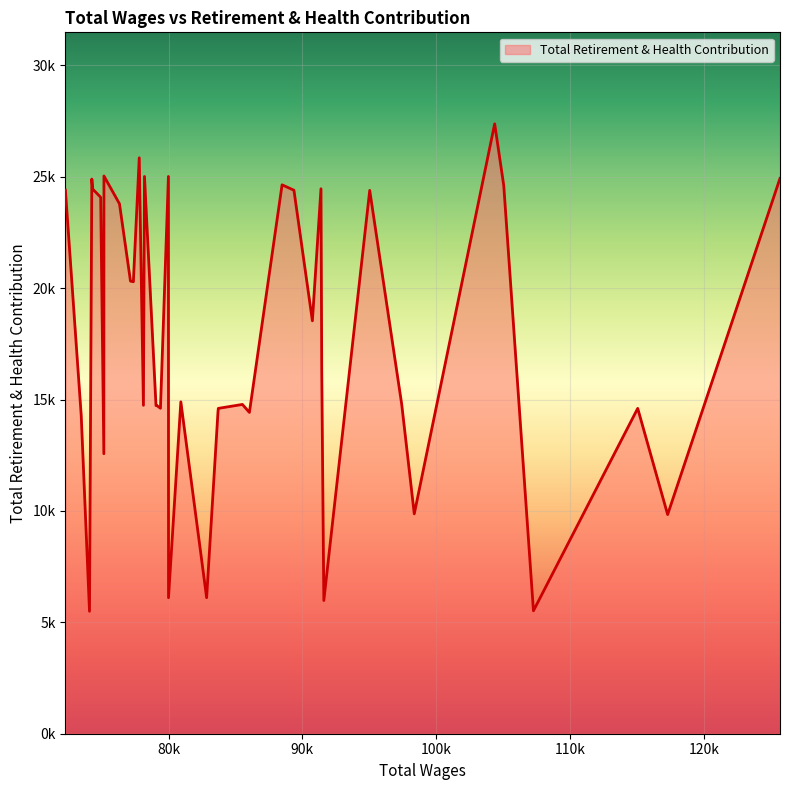

List the labels in order of value, largest first.

5, 28, 32, 22, 26, 0, 36, 14, 4, 11, 35, 39, 13, 8, 34, 31, 30, 29, 12, 10, 20, 7, 16, 27, 24, 25, 23, 2, 17, 18, 15, 38, 33, 6, 1, 19, 21, 9, 3, 37